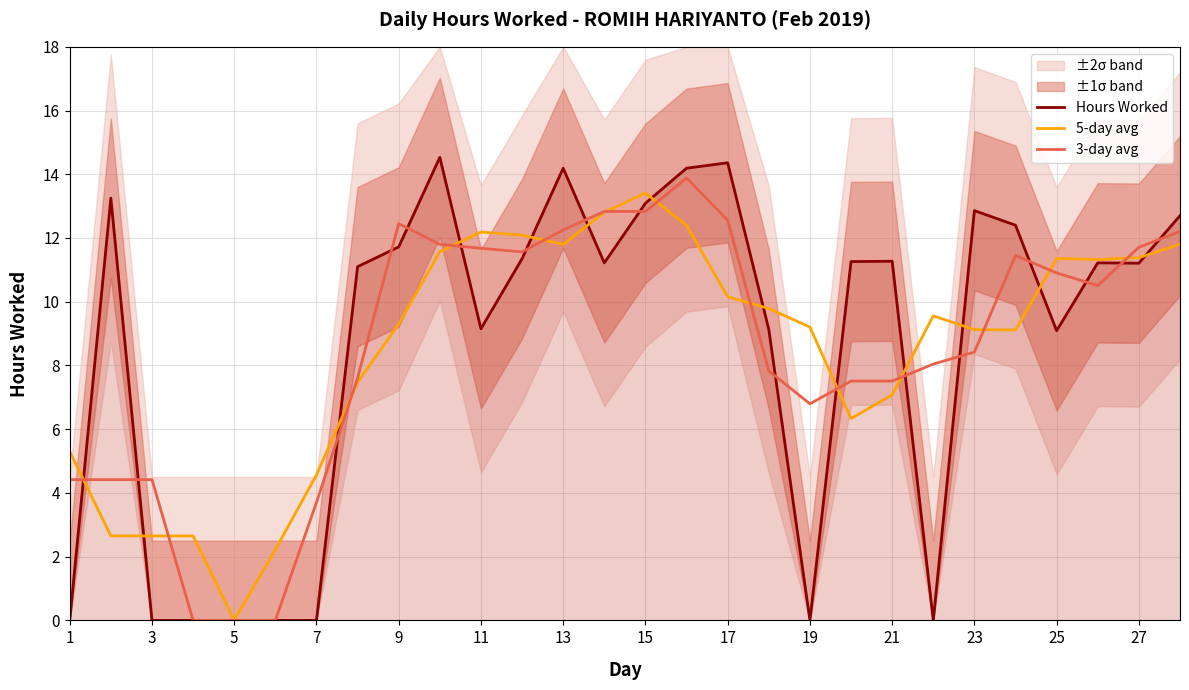

True or false: 3-day avg has a value of 6.6 at 15.

False